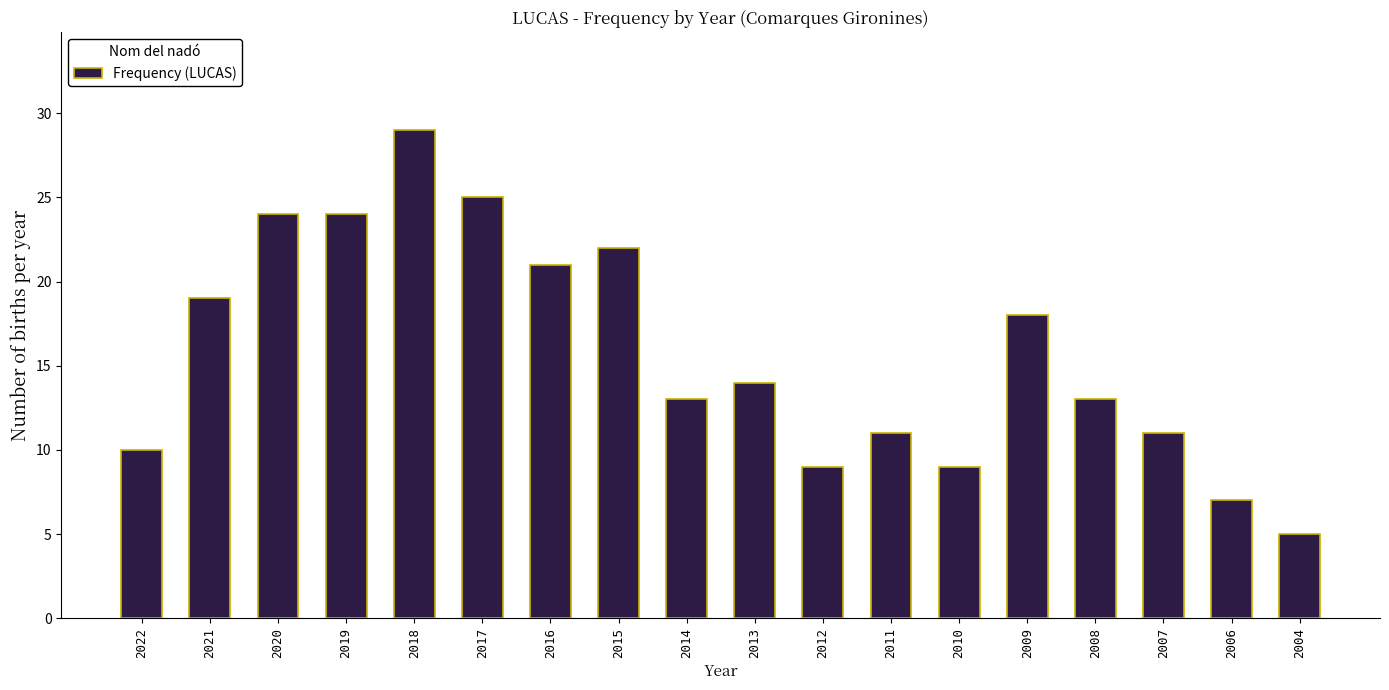

Reading right to left, extract all data points from this chart.

5	7	11	13	18	9	11	9	14	13	22	21	25	29	24	24	19	10